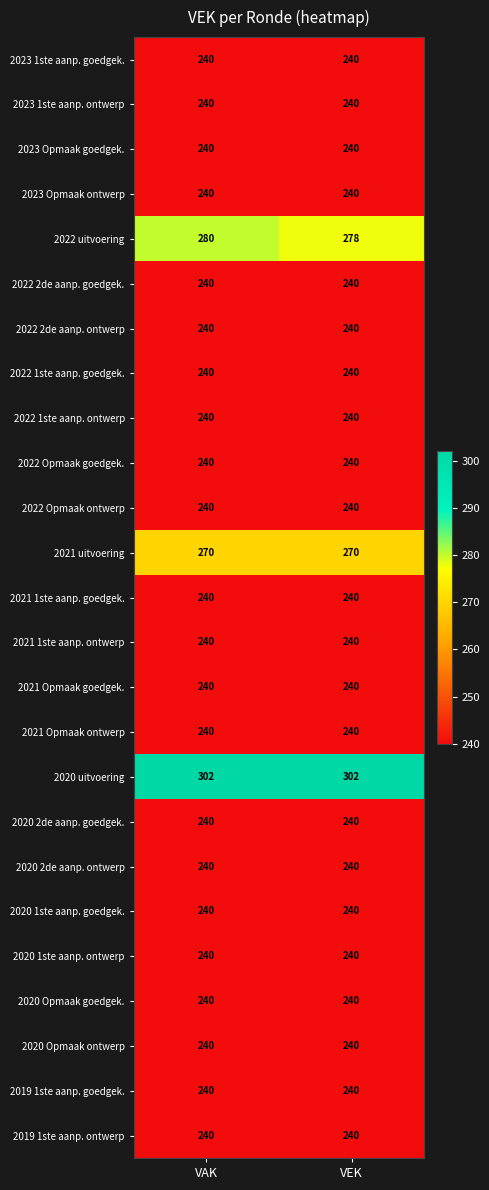

Which series changed the most between VAK and VEK?

2022 uitvoering